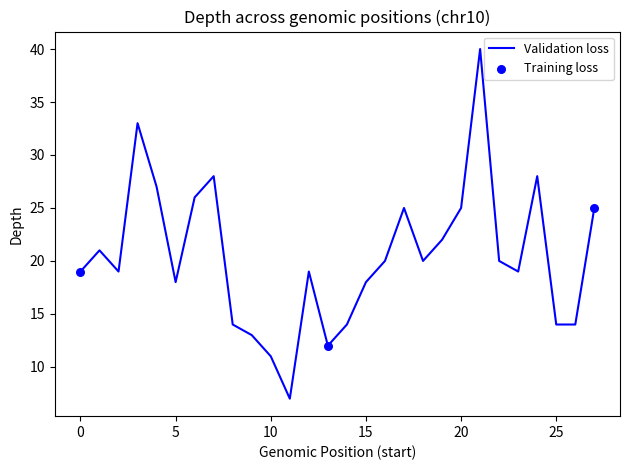

What is the greatest value displayed?

40